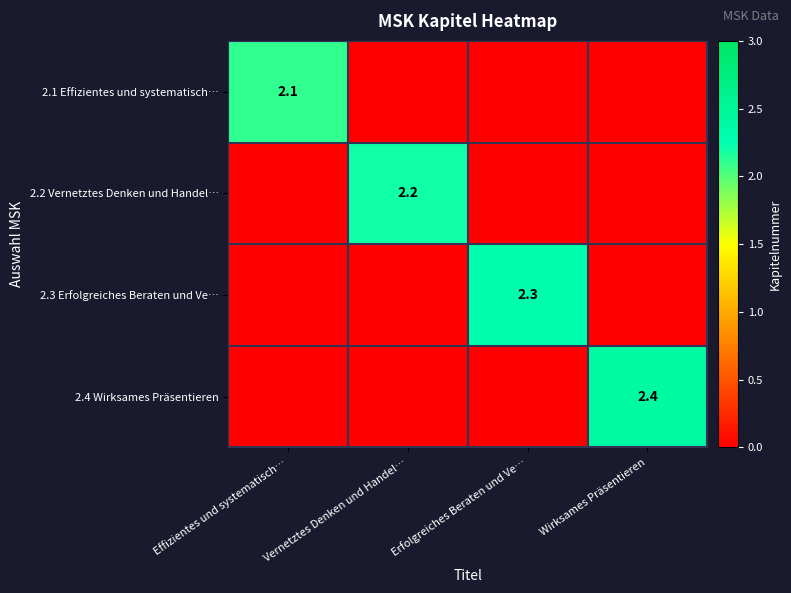

At how many categories does at least one series exceed 0?

4